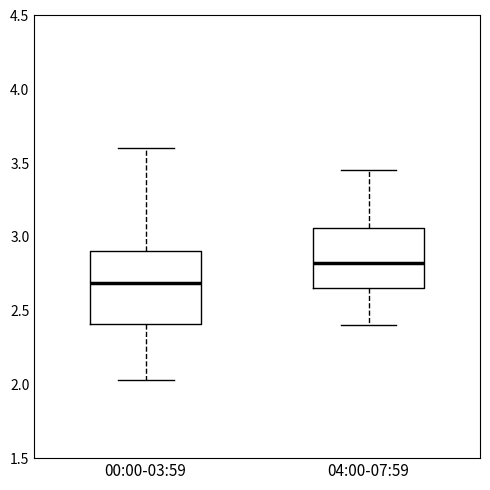

Where is the upper edge of the box for 04:00-07:59 on the y-axis? The values are not printed on the chart, so give them approximately, as read against the axis.

3.05